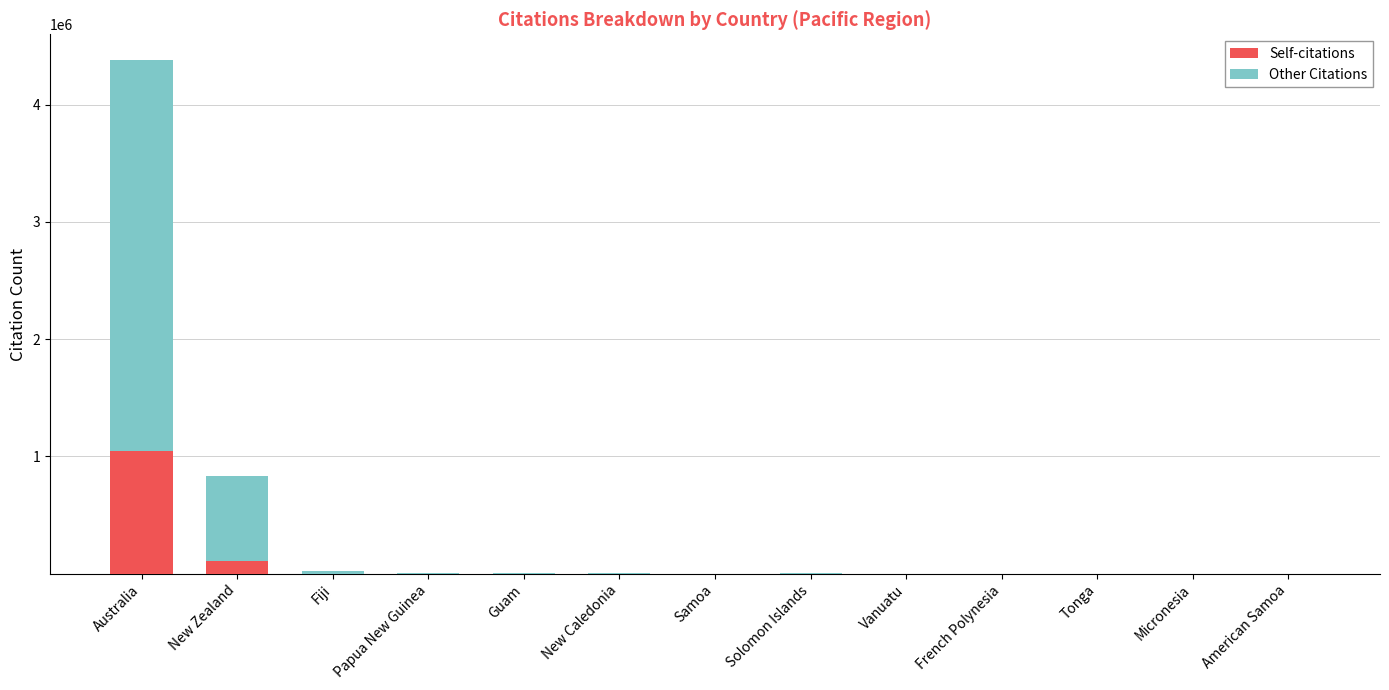

Is it true that Self-citations equals 112484 at New Zealand?

True